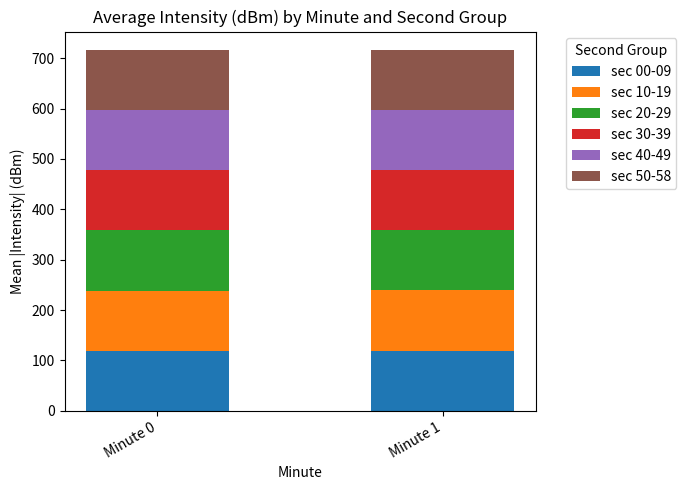

Is it true that sec 00-09 equals 119.3 at Minute 0?

True